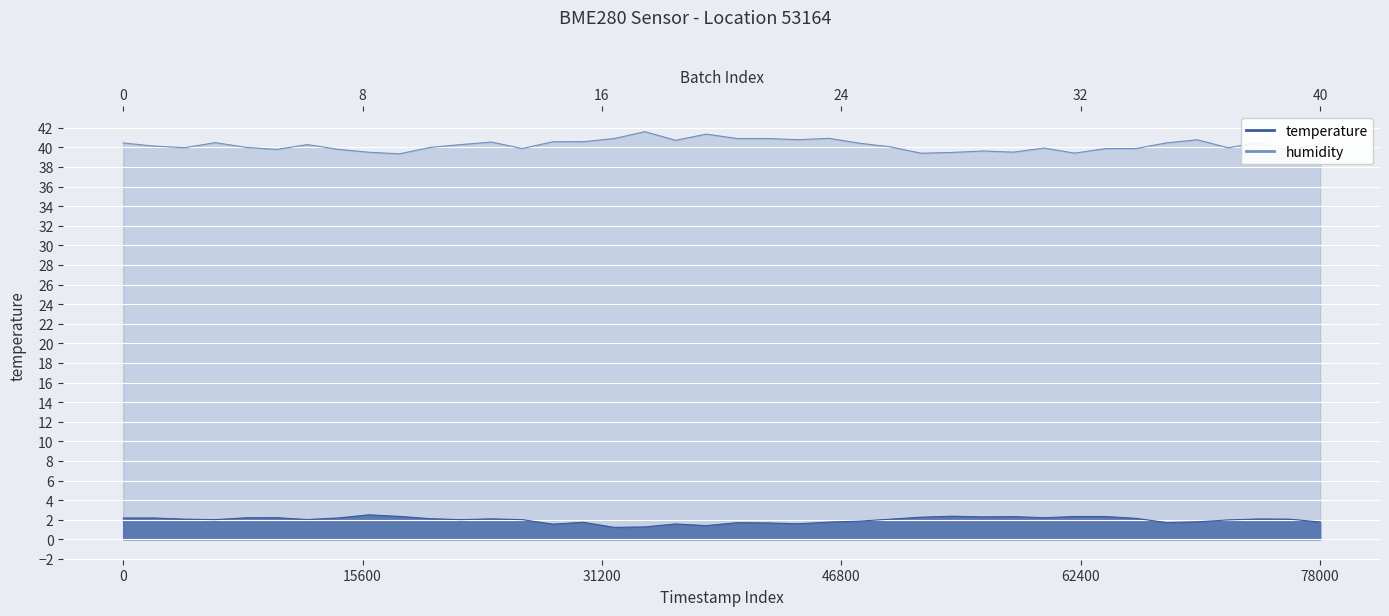

True or false: humidity and temperature intersect in this chart.

False